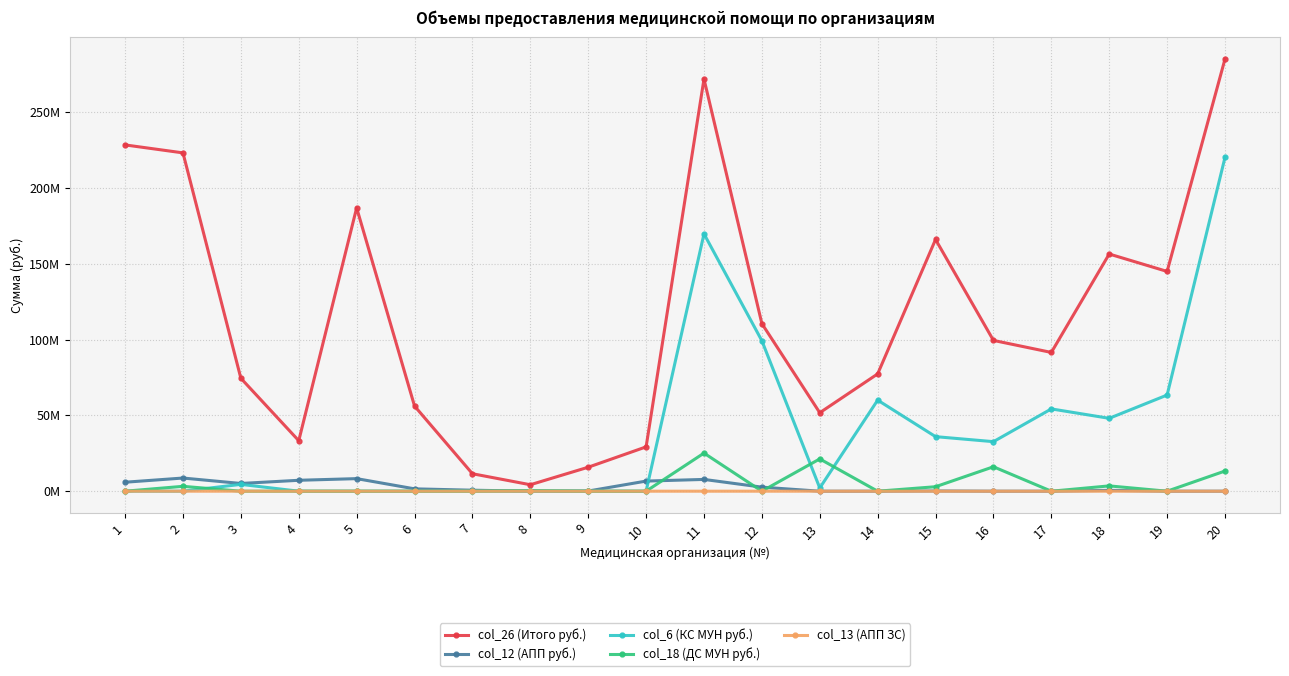

What is the highest value of the col_18 (ДС МУН руб.) series?

25138051